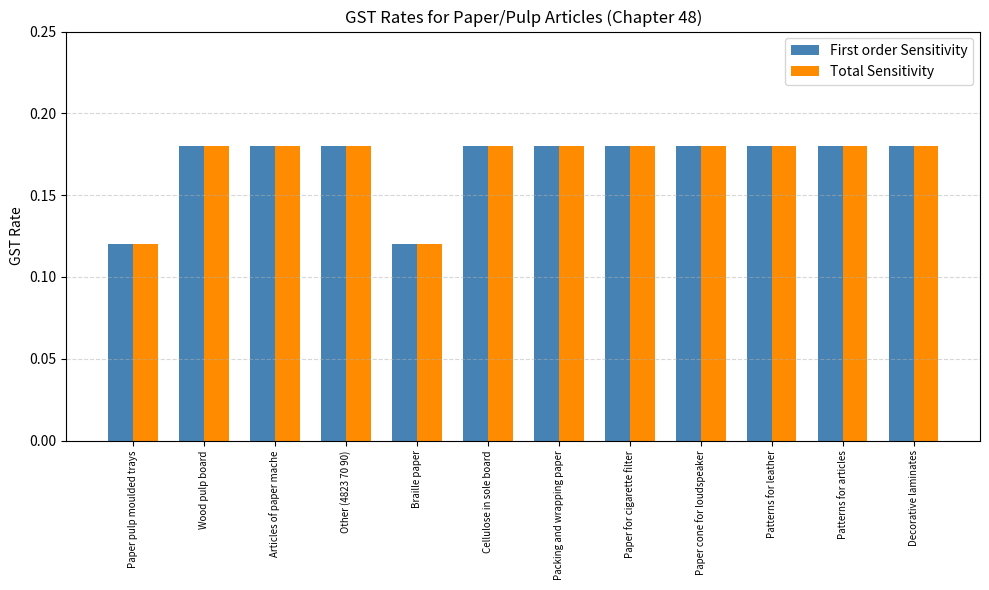

Is it true that First order Sensitivity equals 0.1 at Wood pulp board?

False